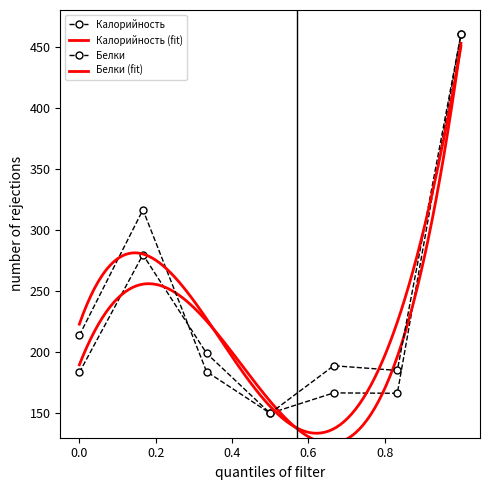

What is the value of the Калорийность point at the 5th from the left?

166.7